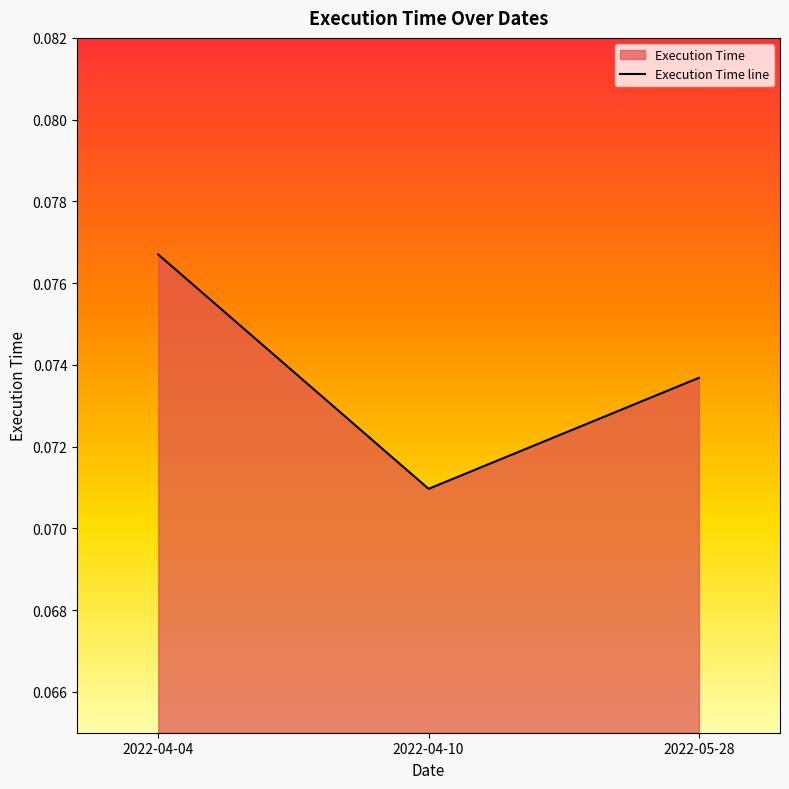

Rank the categories by value from lowest to highest.

2022-04-10, 2022-05-28, 2022-04-04